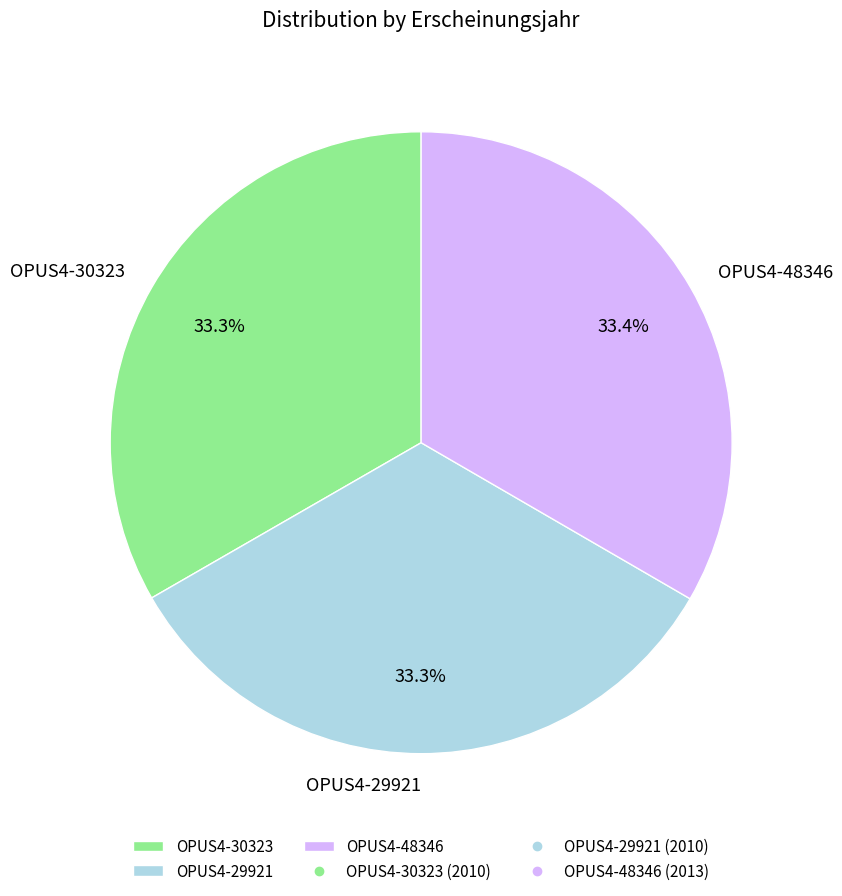

What percentage do OPUS4-30323 and OPUS4-29921 together represent?

66.6%